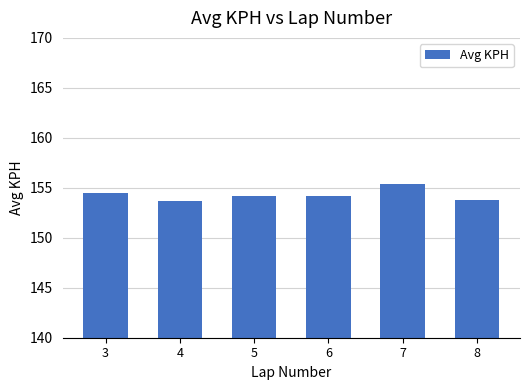

What is the sum of all values?

925.8